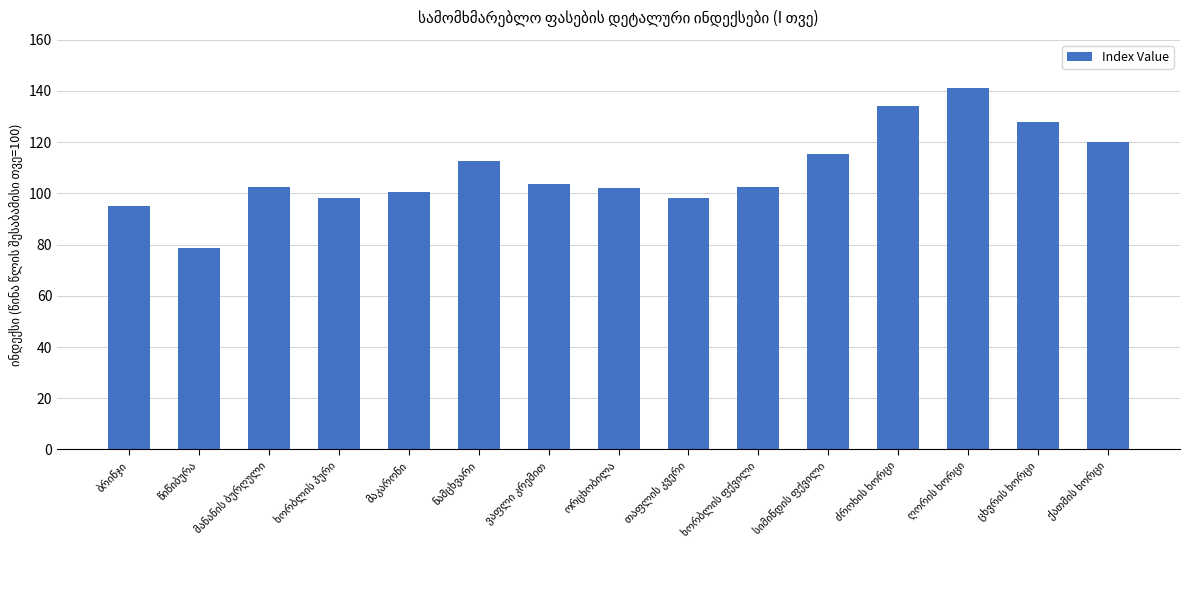

What is the value of the 14th bar from the left?

127.8